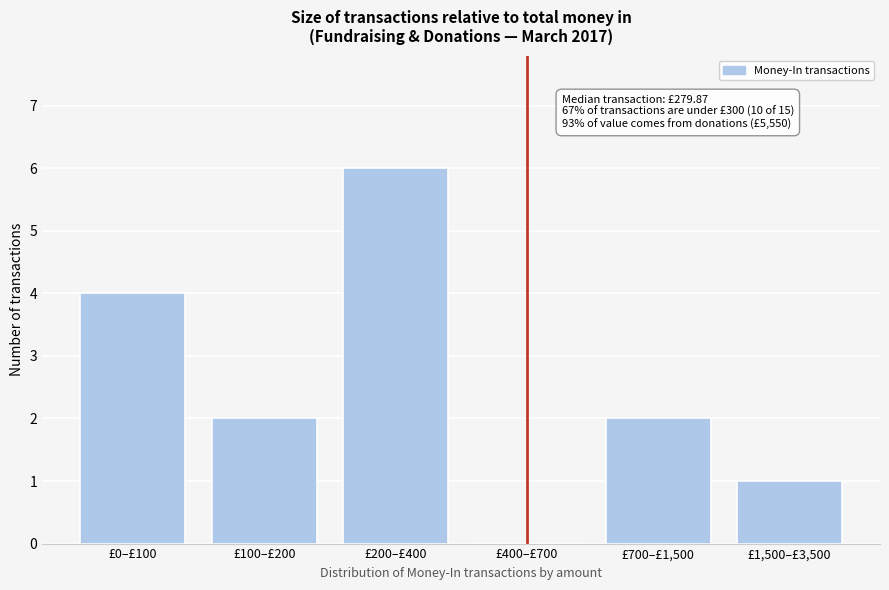

Reading right to left, list all the values displayed in this chart.

£1,500–£3,500=1	£700–£1,500=2	£400–£700=0	£200–£400=6	£100–£200=2	£0–£100=4